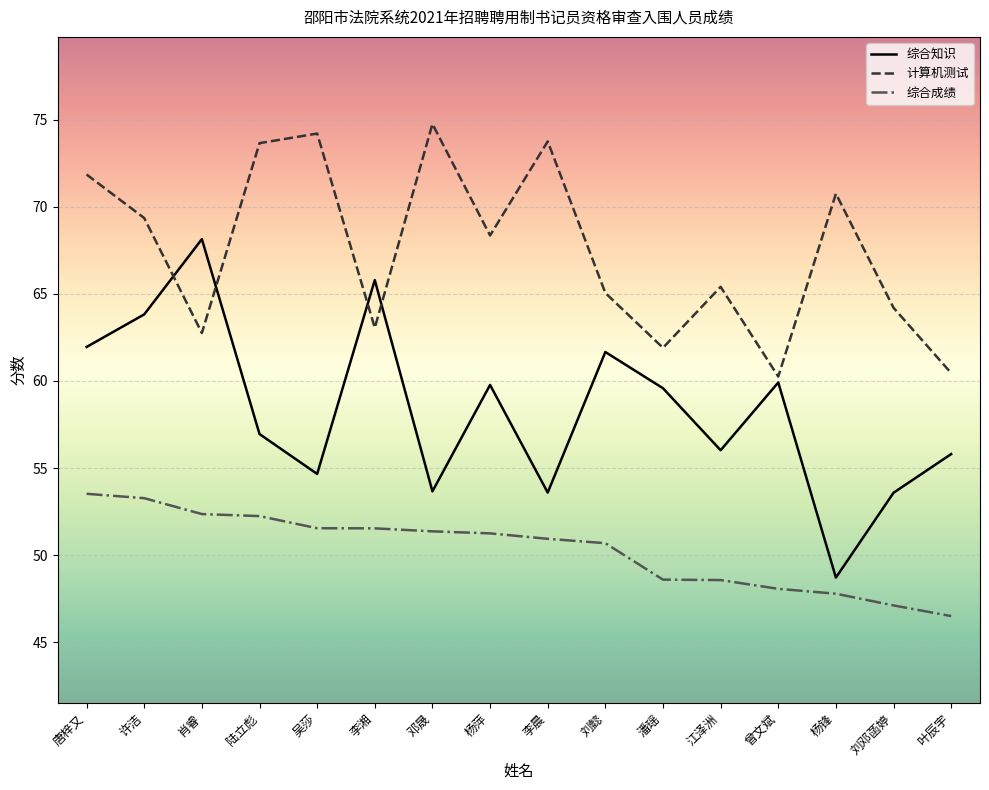

What are all the series names shown in the legend?

综合知识, 计算机测试, 综合成绩